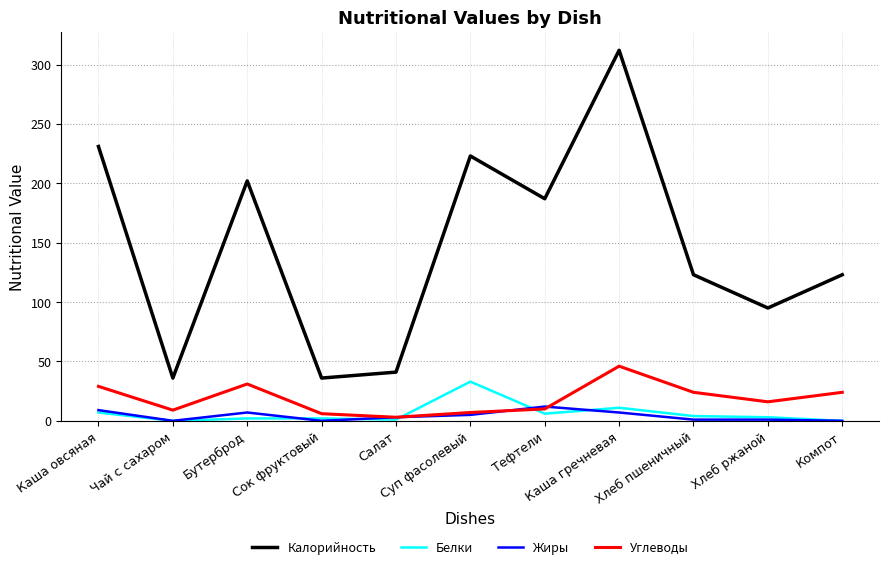

Where is the first local minimum for Жиры?

Чай с сахаром